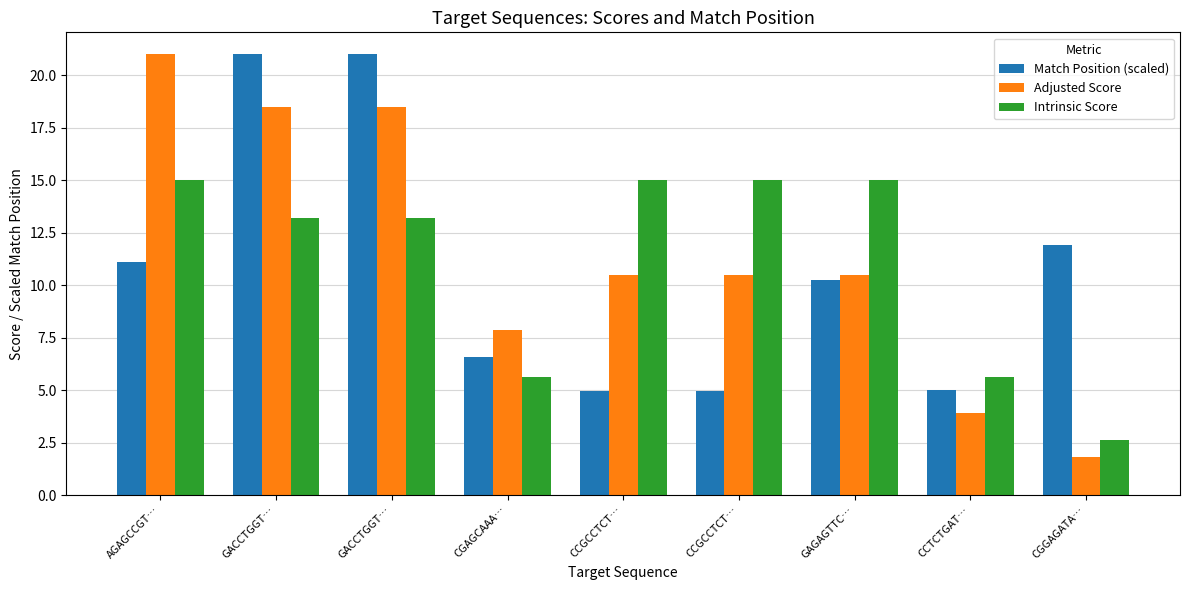

Rank the series by their maximum value, from highest to lowest.

Match Position (scaled), Adjusted Score, Intrinsic Score